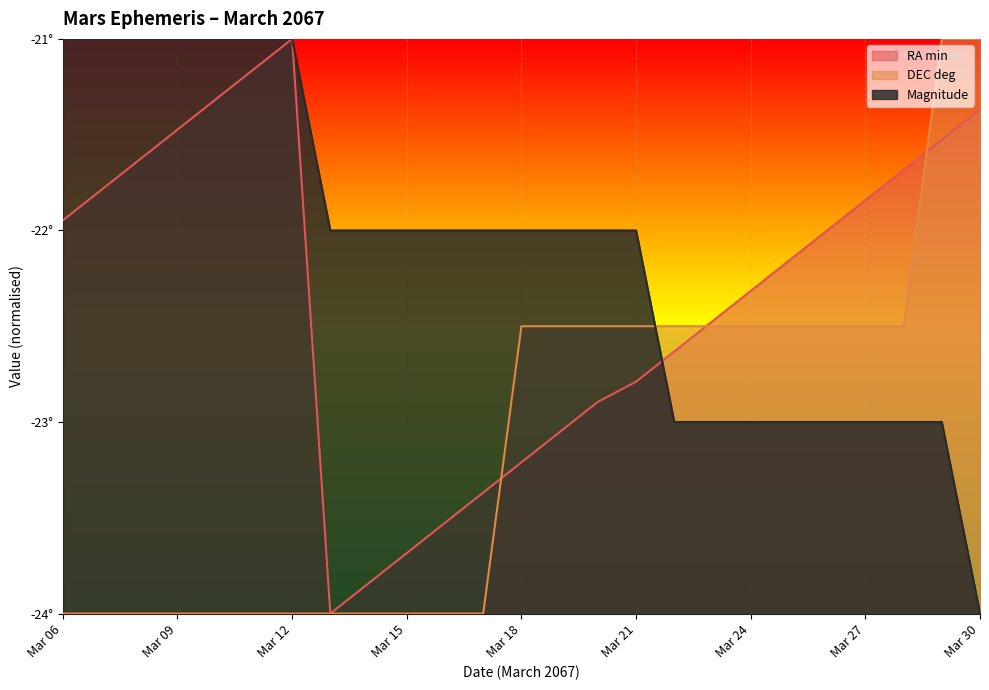

Reading right to left, extract all data points from this chart.

RA min: -21.4	-21.5	-21.7	-21.8	-22.0	-22.2	-22.3	-22.5	-22.6	-22.8	-22.9	-23.1	-23.2	-23.4	-23.5	-23.7	-23.8	-24.0	-21.0	-21.2	-21.3	-21.5	-21.6	-21.8	-21.9
DEC deg: -21.0	-21.0	-22.5	-22.5	-22.5	-22.5	-22.5	-22.5	-22.5	-22.5	-22.5	-22.5	-22.5	-24.0	-24.0	-24.0	-24.0	-24.0	-24.0	-24.0	-24.0	-24.0	-24.0	-24.0	-24.0
Magnitude: -24.0	-23.0	-23.0	-23.0	-23.0	-23.0	-23.0	-23.0	-23.0	-22.0	-22.0	-22.0	-22.0	-22.0	-22.0	-22.0	-22.0	-22.0	-21.0	-21.0	-21.0	-21.0	-21.0	-21.0	-21.0